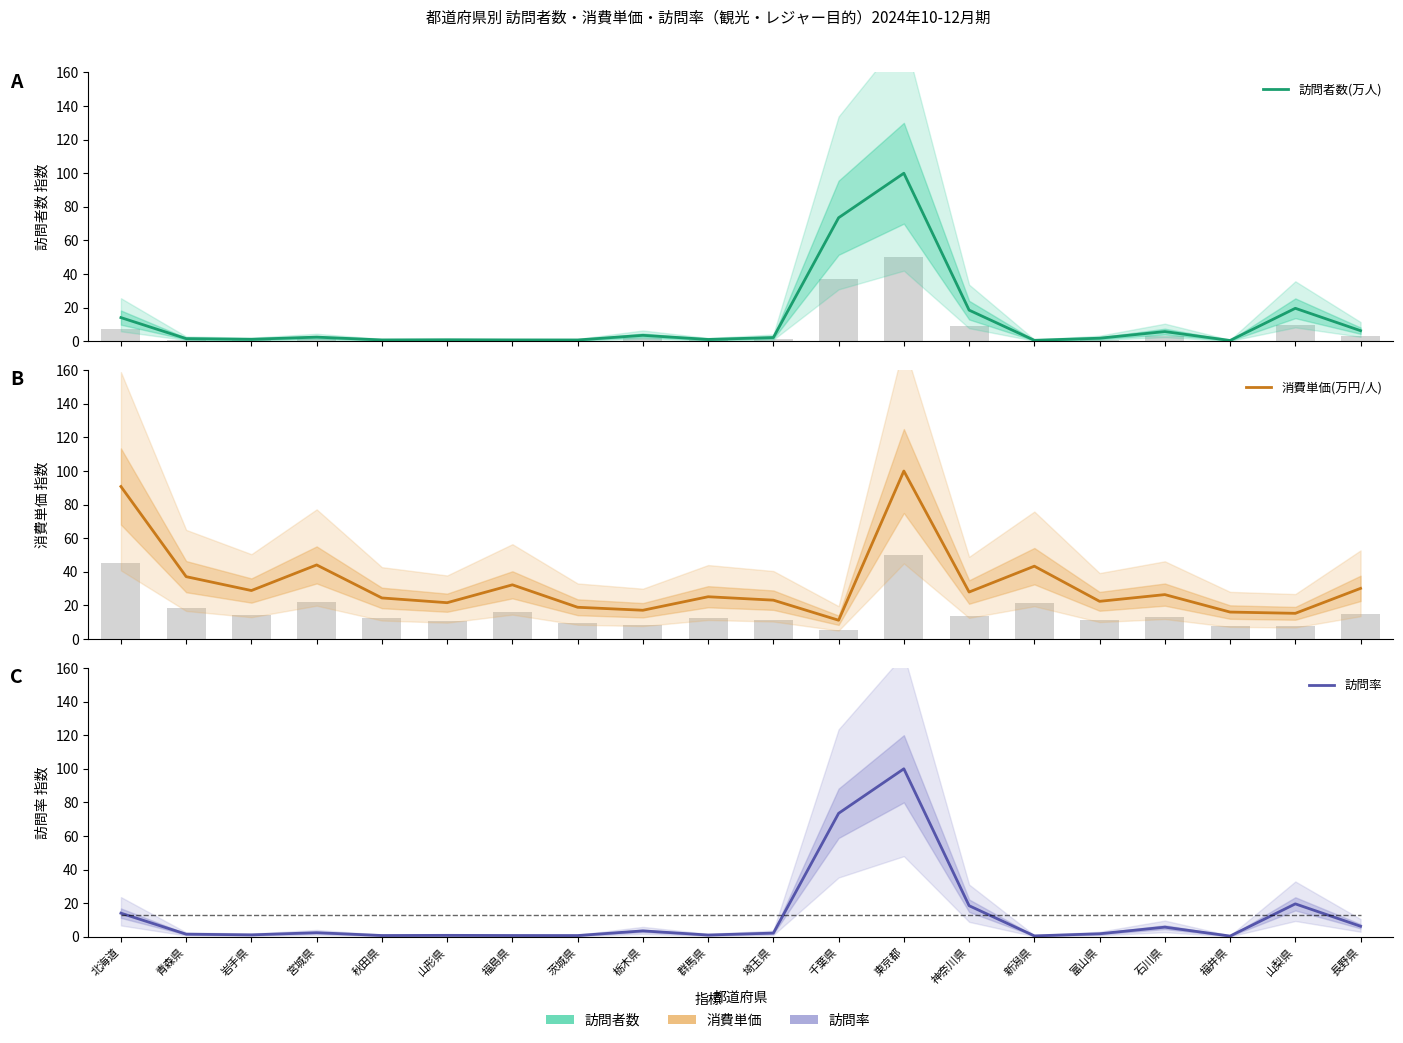

What is the minimum value shown in the chart?

0.4